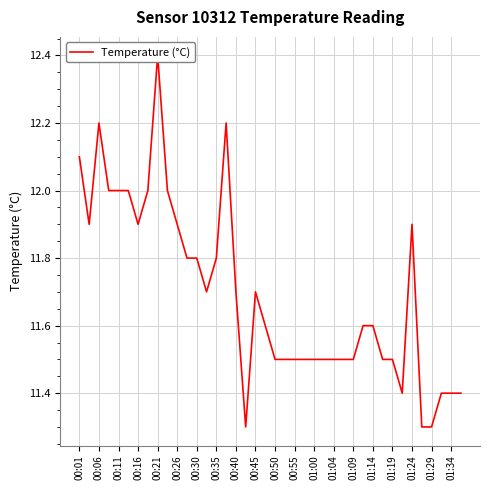

The chart shows a value of 16.3 at 01:04. True or false?

False